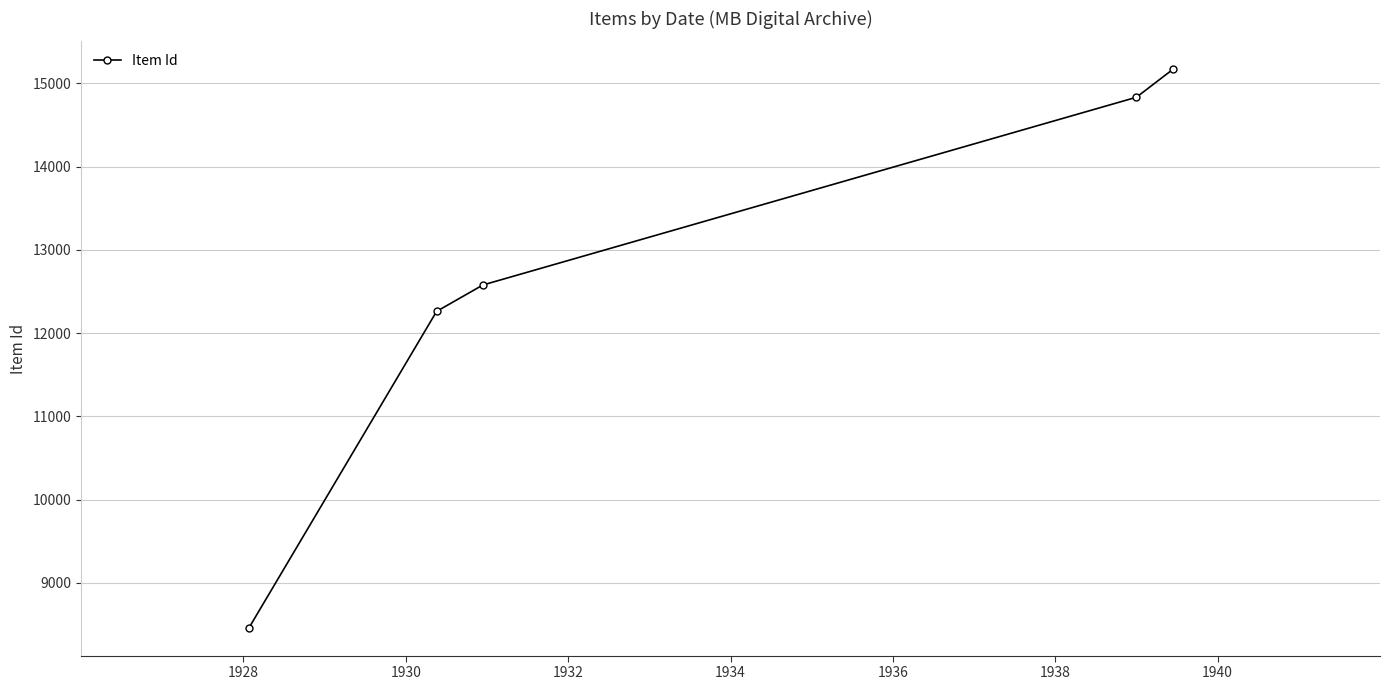

What is the minimum value shown in the chart?

8462